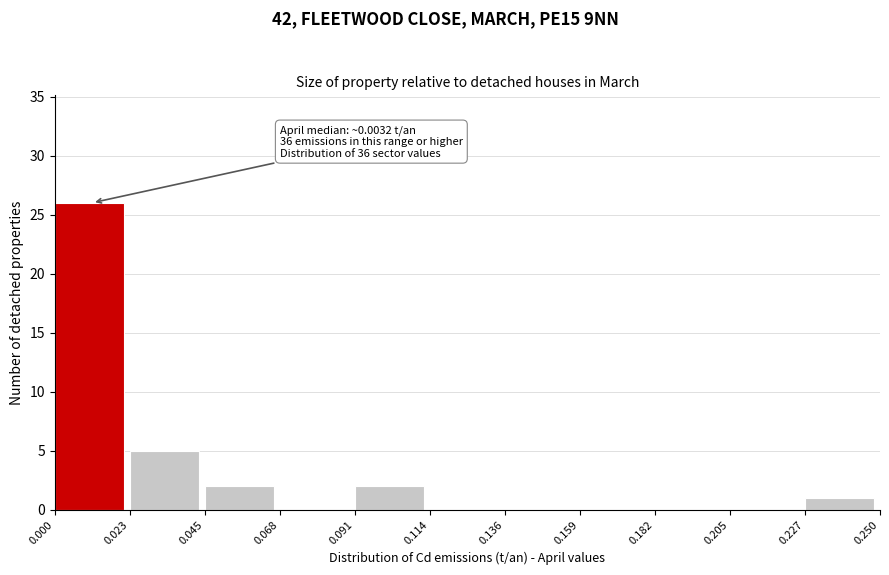

Which range on the x-axis has the tallest bar?

0.000 to 0.023